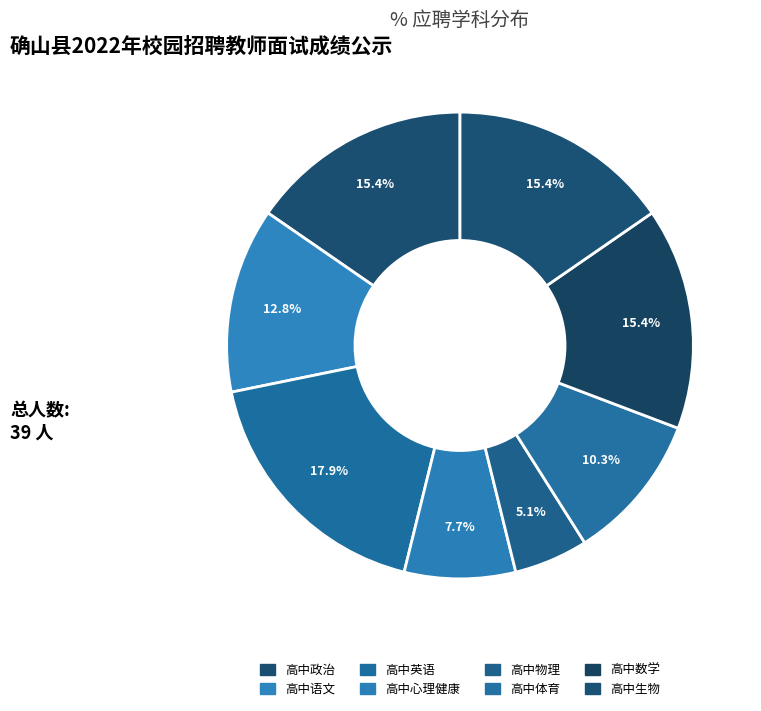

Count the number of slices in the pie.

8